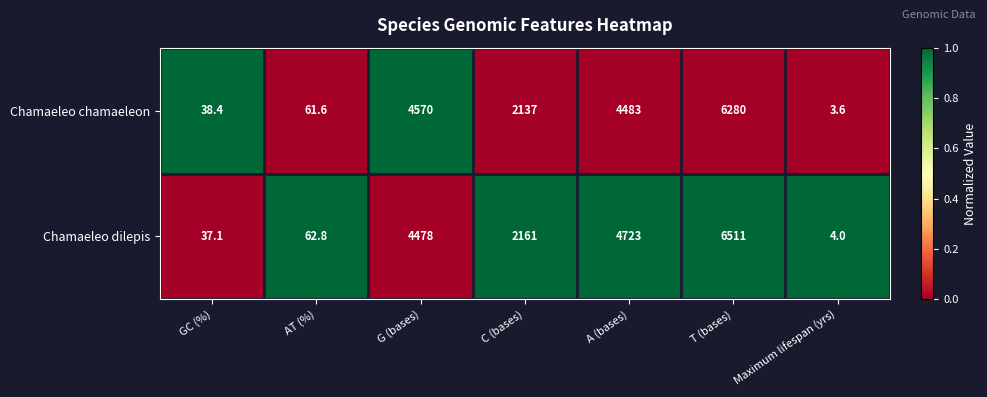

Which category has the highest value across all series?

T (bases)